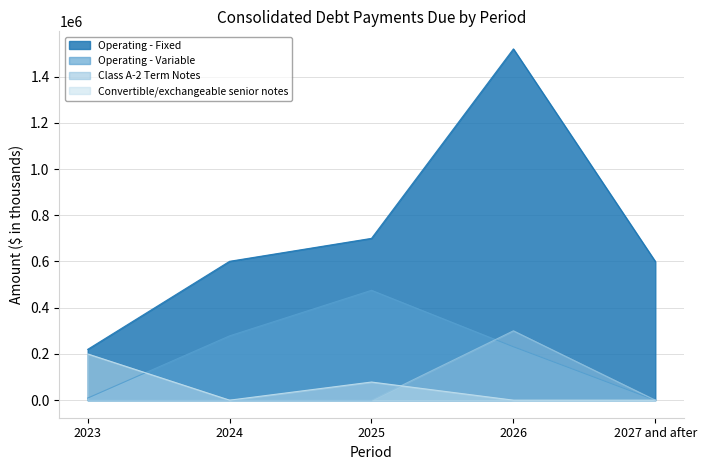

At how many categories does at least one series exceed 1175462?

1